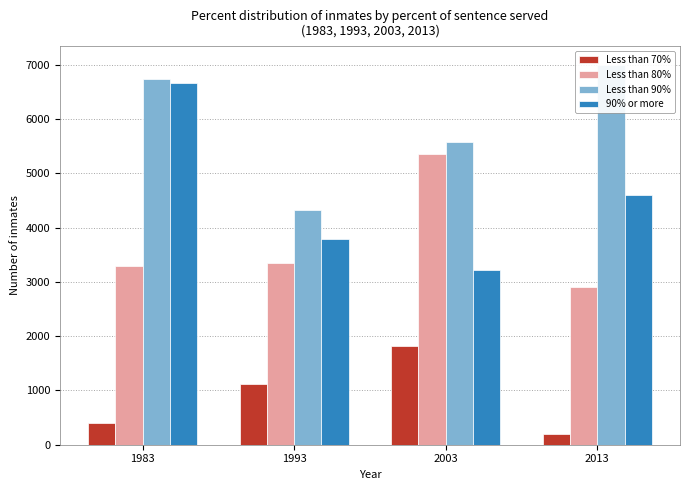

Where is Less than 80% nearest to the value 4126?

1993